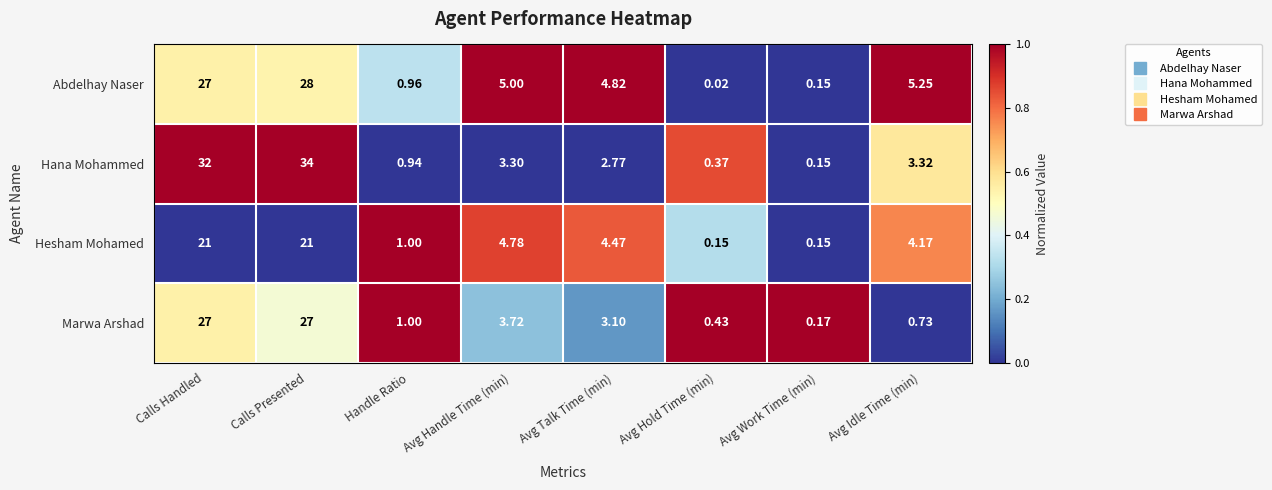

At which category is the sum across all series the highest?

Calls Presented